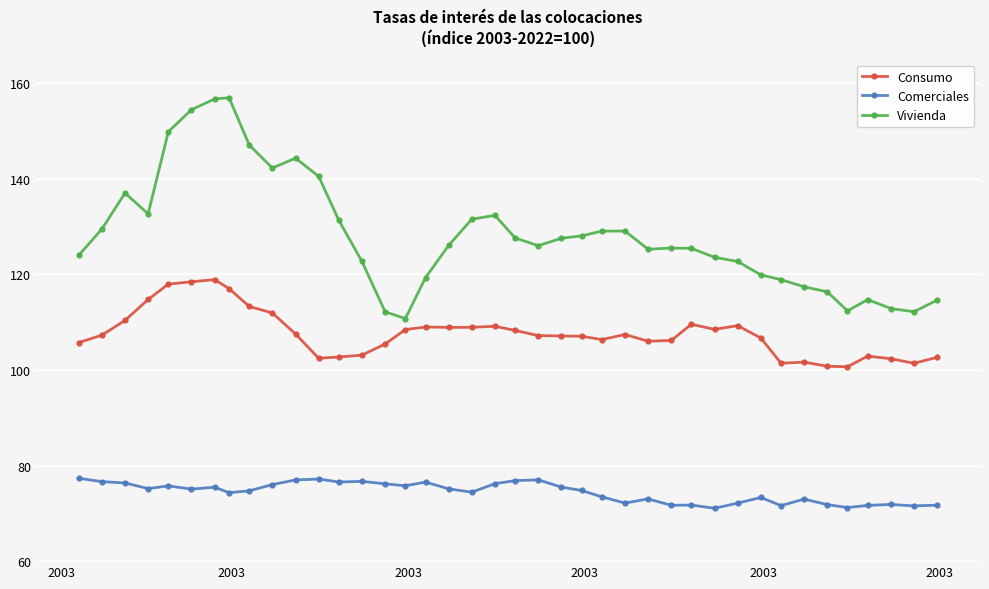

Which series has the largest total across all categories?

Vivienda